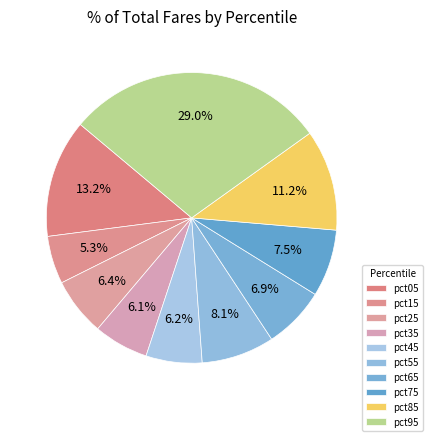

Is there a majority slice in this chart?

No